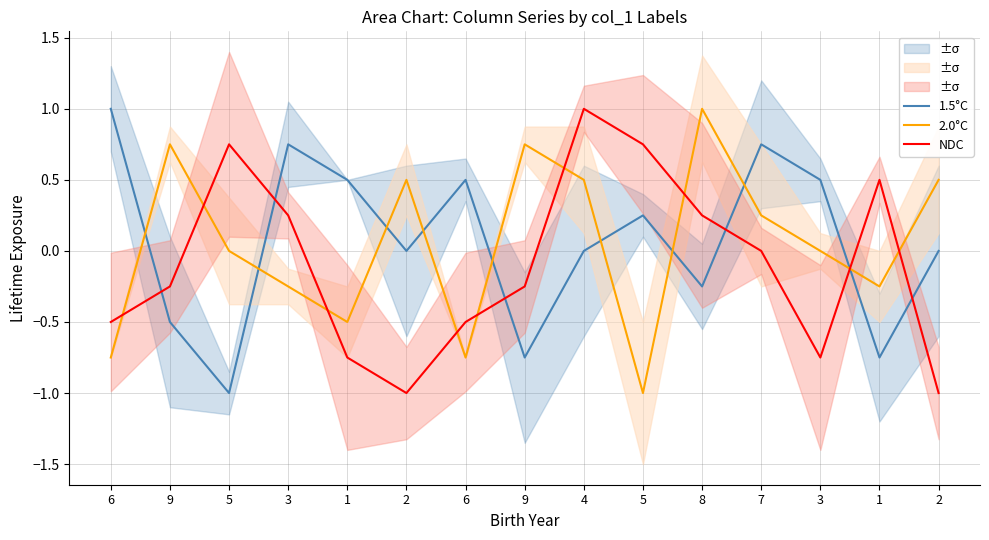

At which category does 1.5°C reach its first local peak?

3